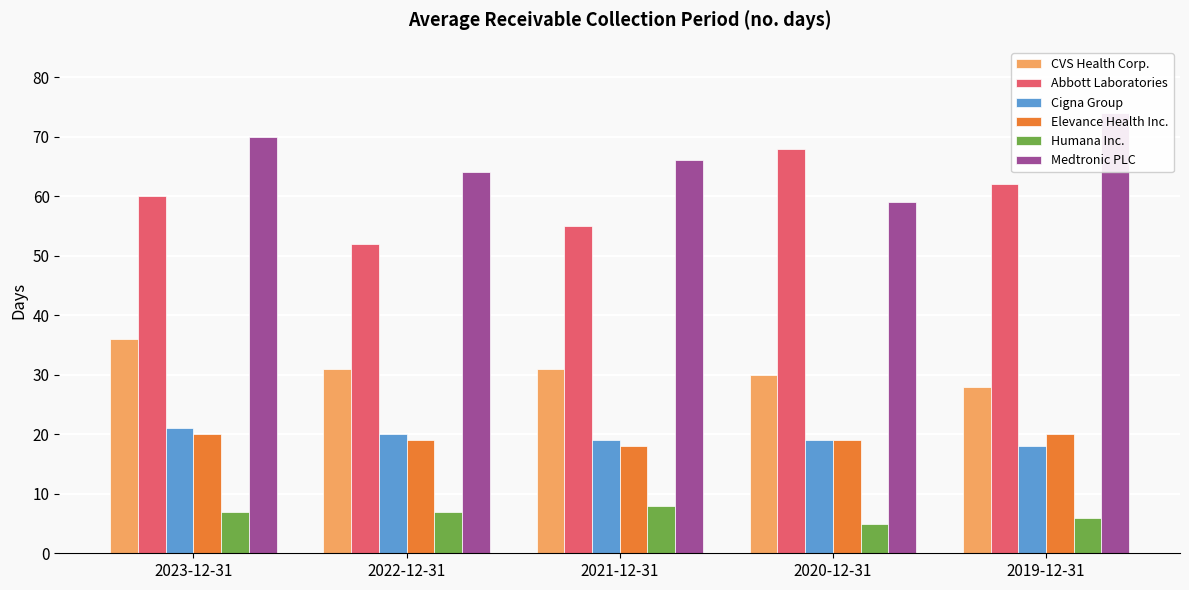

What is the total value across all series at 2023-12-31?

214